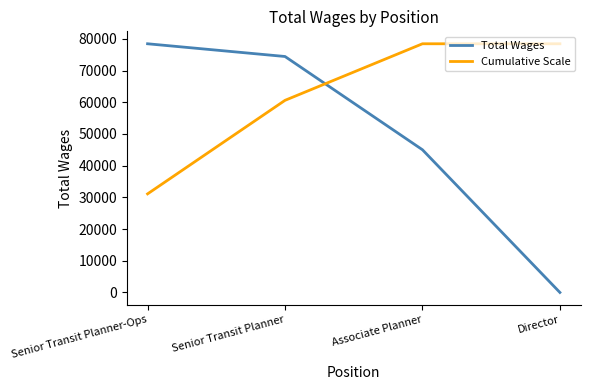

Is it true that Total Wages equals 36765.6 at Director?

False